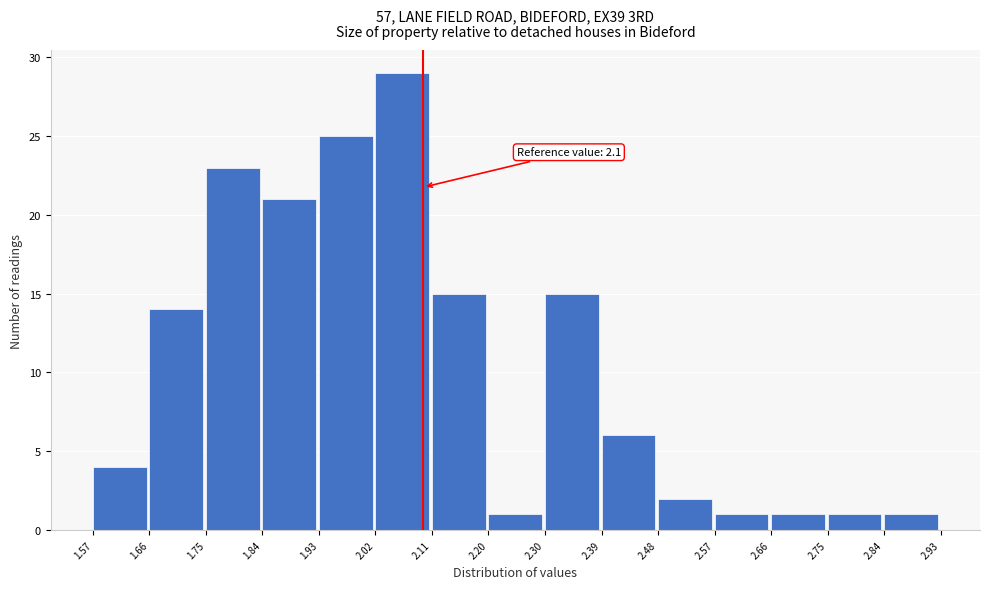

Over which range of the x-axis is the bar tallest?

2.02 to 2.11